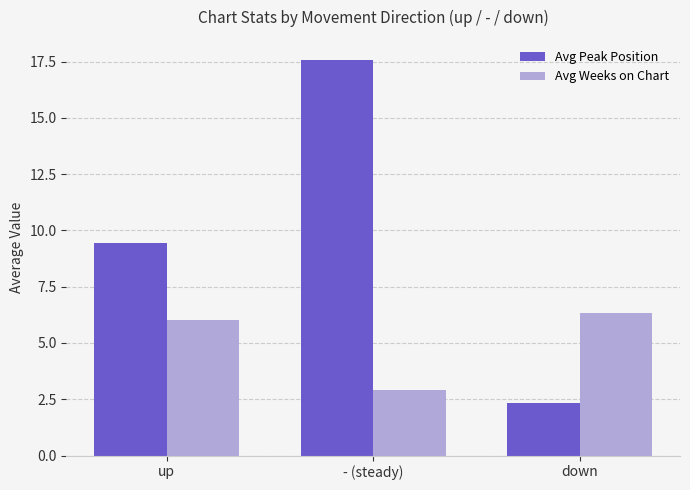

What is the minimum value shown in the chart?

2.3